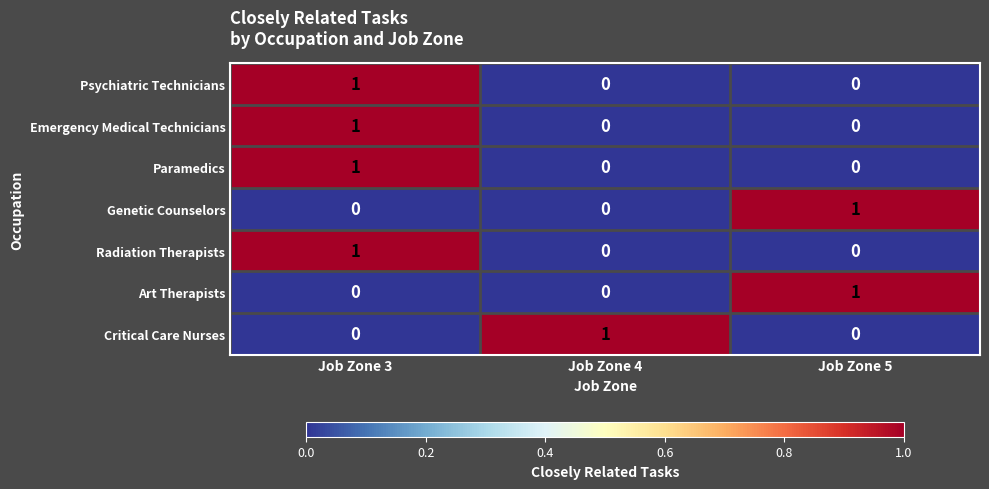

Which category has the highest value in the Emergency Medical Technicians series?

Job Zone 3